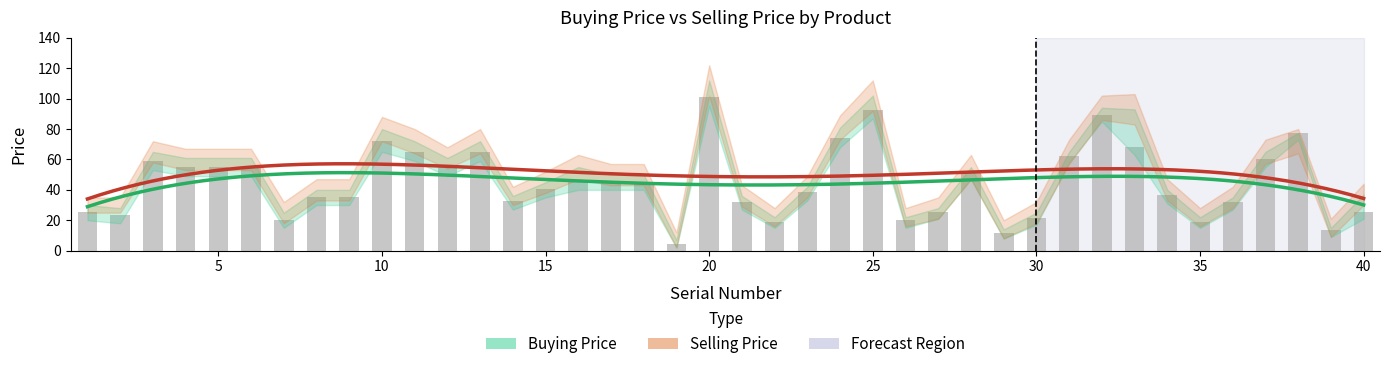

Reading left to right, extract all data points from this chart.

25.2	23.5	59.0	55.0	55.0	55.0	20.0	35.0	35.0	72.0	65.0	55.0	65.0	32.5	40.8	45.0	45.0	45.0	4.5	101.0	32.2	19.0	38.5	74.0	92.3	19.9	25.6	51.2	11.7	21.2	62.5	89.5	68.5	36.5	19.0	31.8	60.0	77.5	13.4	25.5